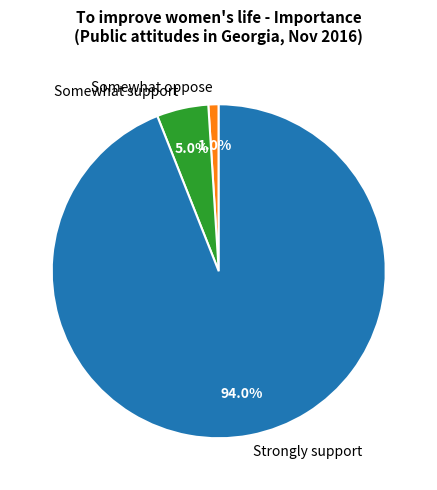

Does any single category account for the majority?

Yes